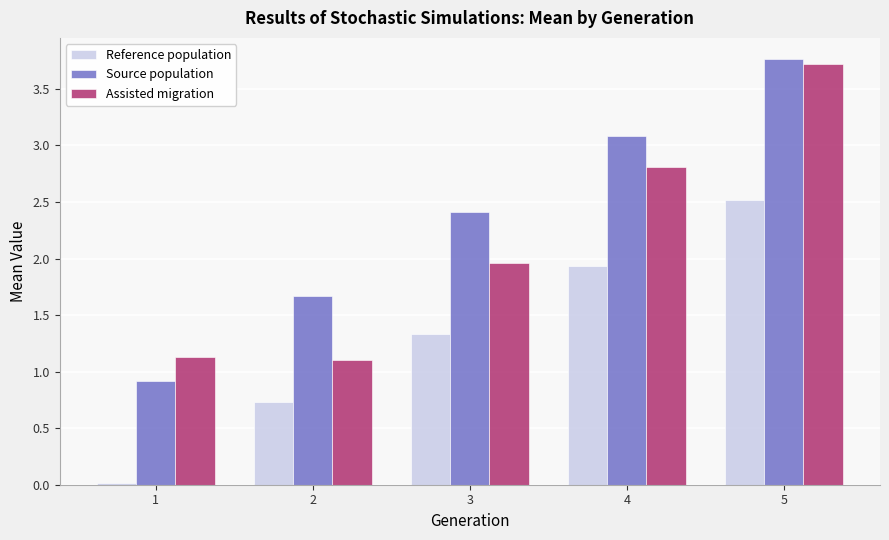

What is the sum of all Source population values?

11.8